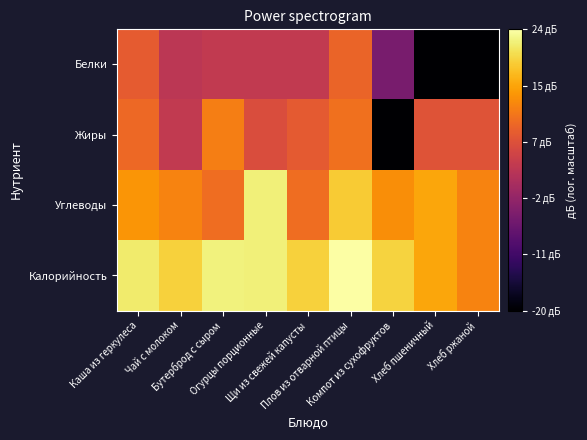

Count the number of categories in the chart.

9